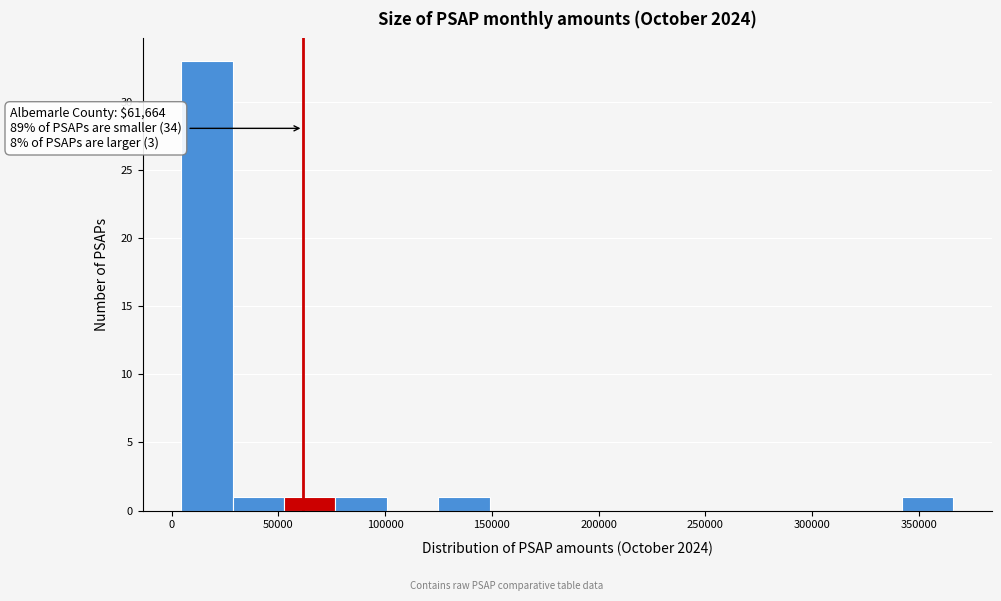

Over which range of the x-axis is the bar tallest?

5000 to 30000